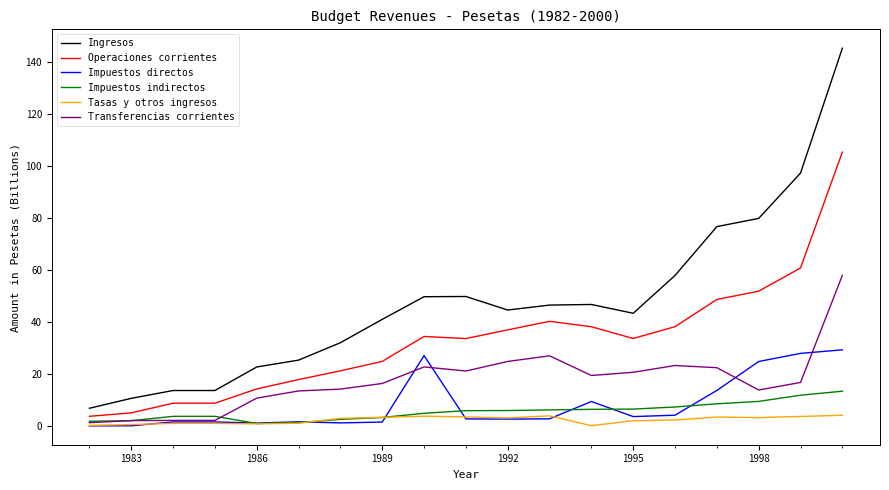

List the series in order of their peak value, highest first.

Ingresos, Operaciones corrientes, Transferencias corrientes, Impuestos directos, Impuestos indirectos, Tasas y otros ingresos